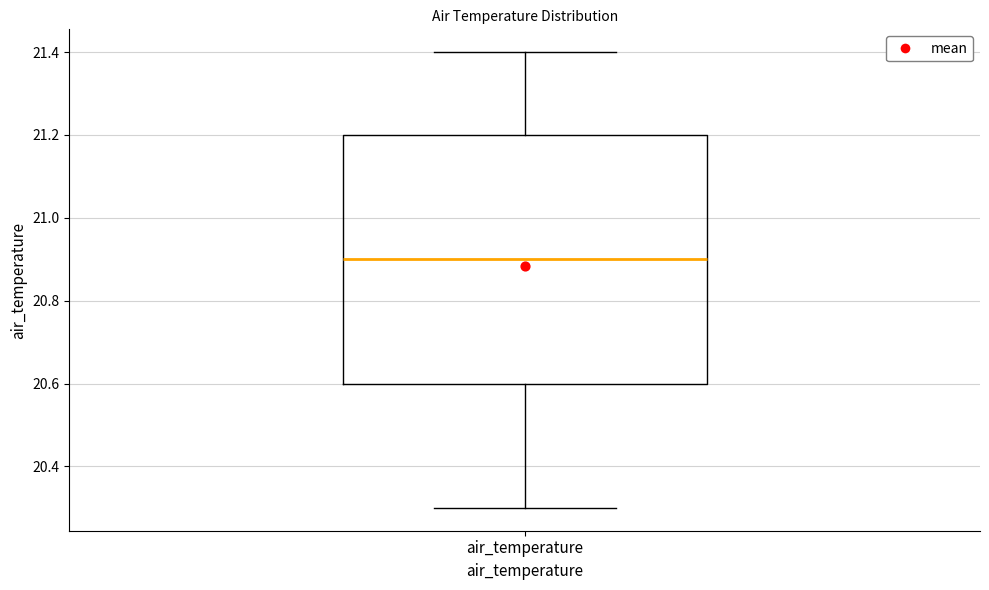

Read this box plot against the y-axis: the position of the median line, the range covered by the box, and the ends of both whiskers. The values are not printed on the chart, so give them approximately, as read against the axis.

median 20.9, box 20.6 to 21.2, whiskers 20.3 to 21.4